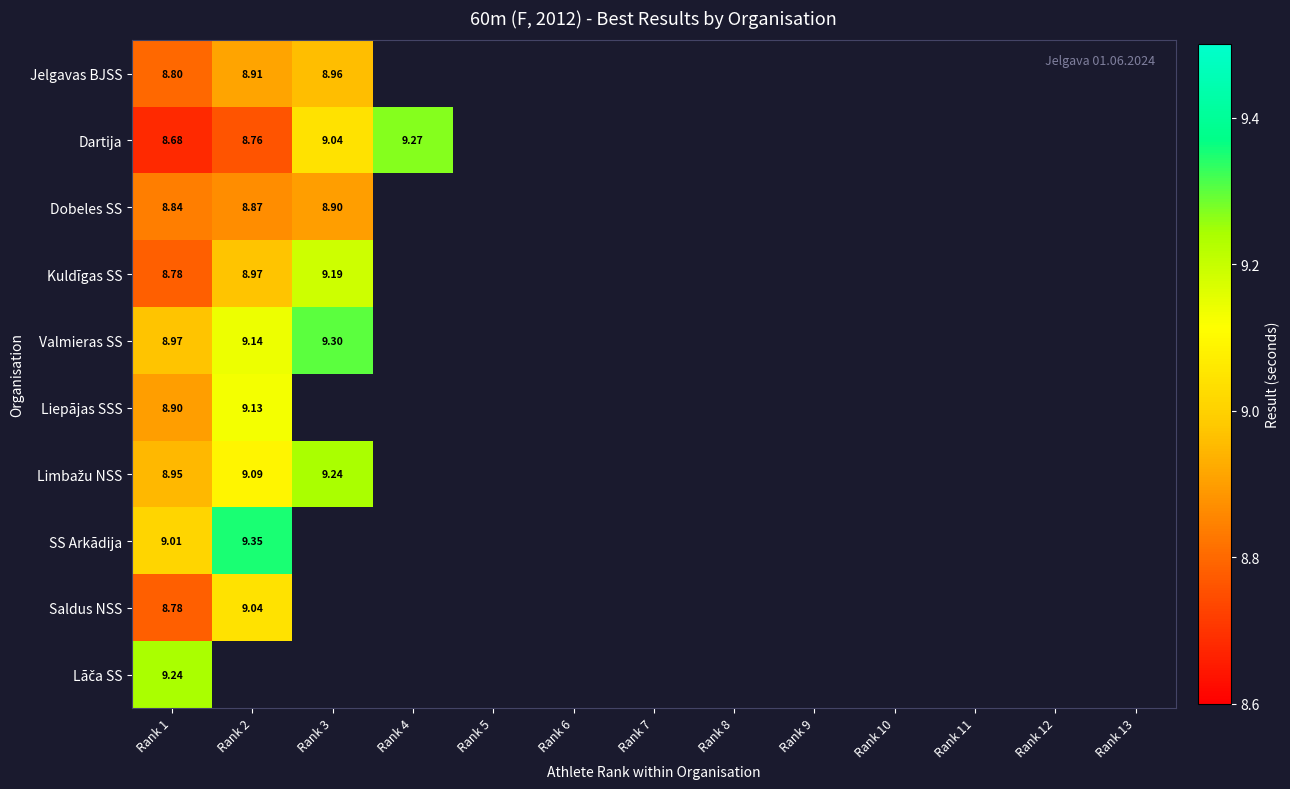

What is the minimum value shown in the chart?

8.7